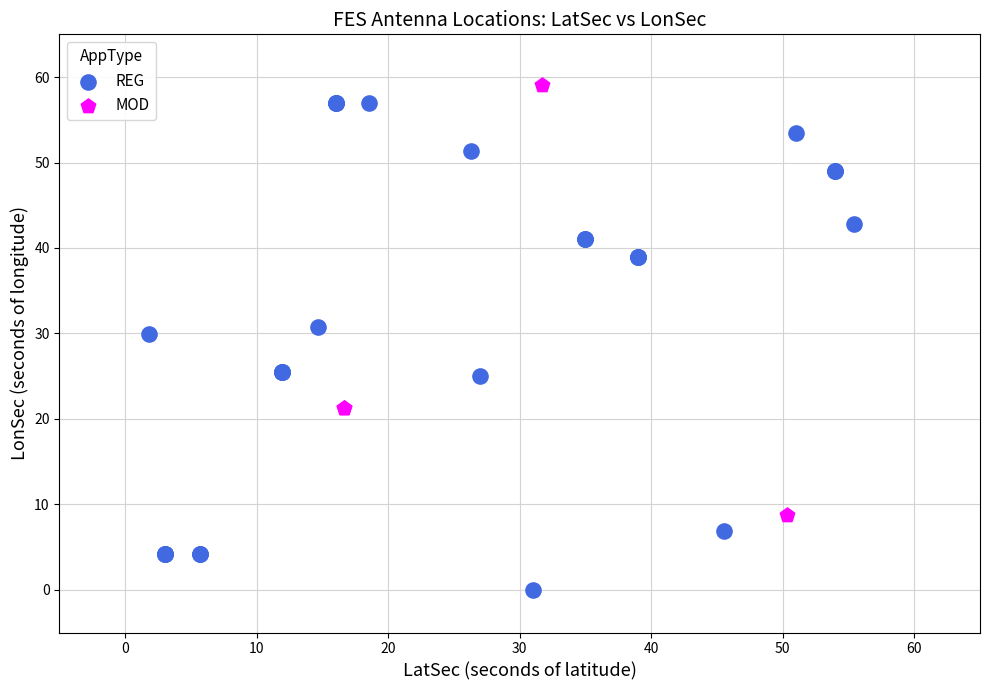

Which series reaches the maximum Y coordinate?

MOD